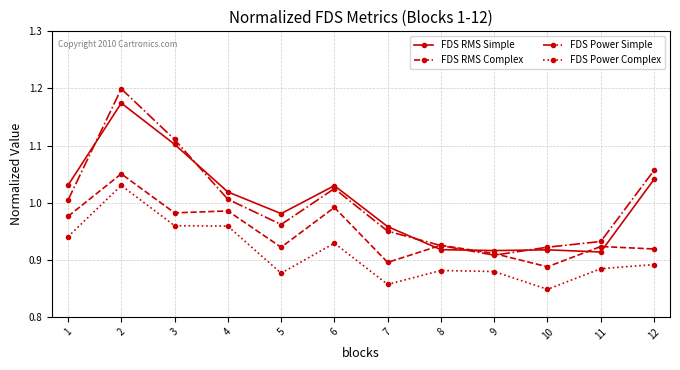

At 6, list the series in order from smallest to largest.

FDS Power Complex, FDS RMS Complex, FDS Power Simple, FDS RMS Simple